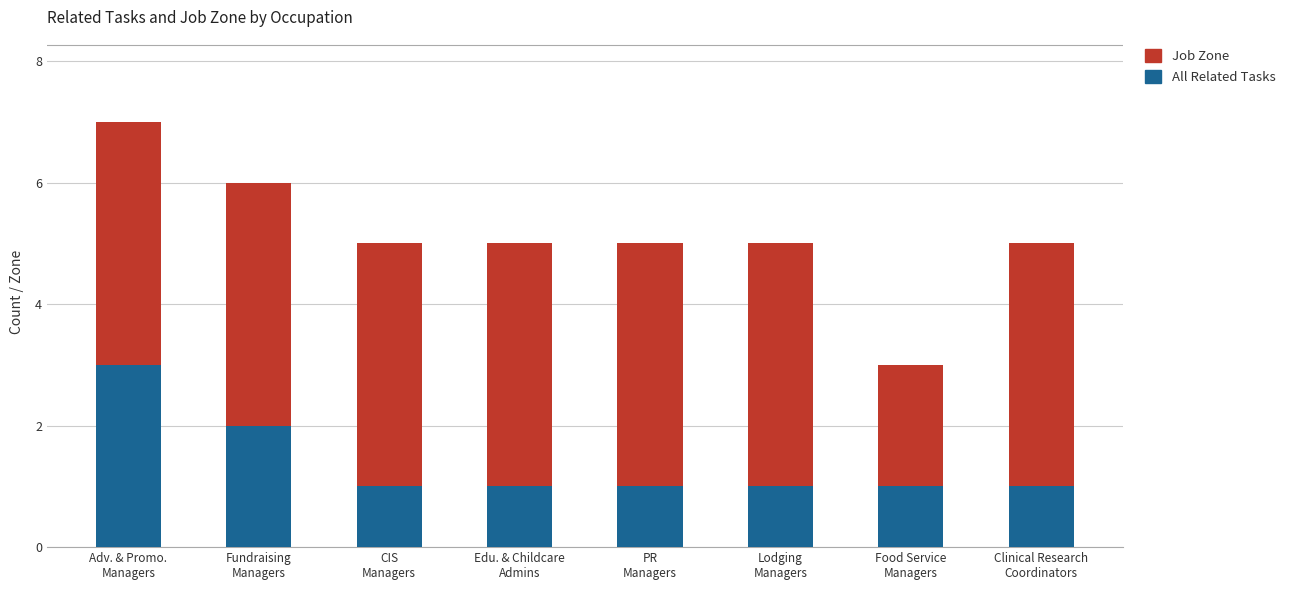

Count the number of data series in this chart.

2